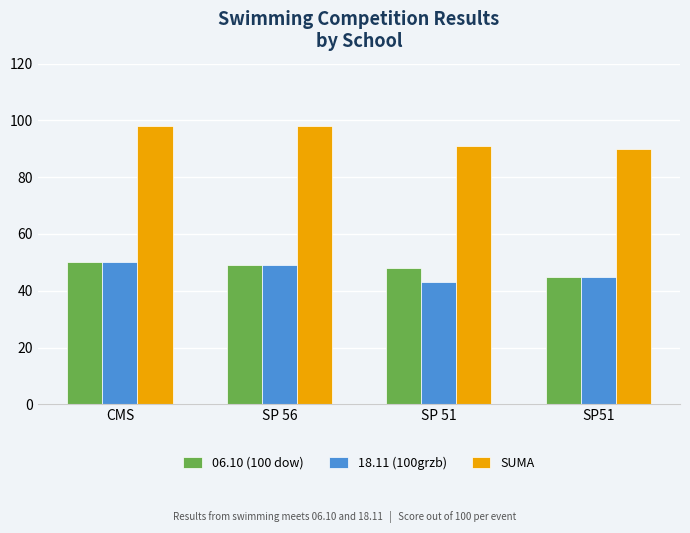

How many 06.10 (100 dow) values are between 48 and 50?

3